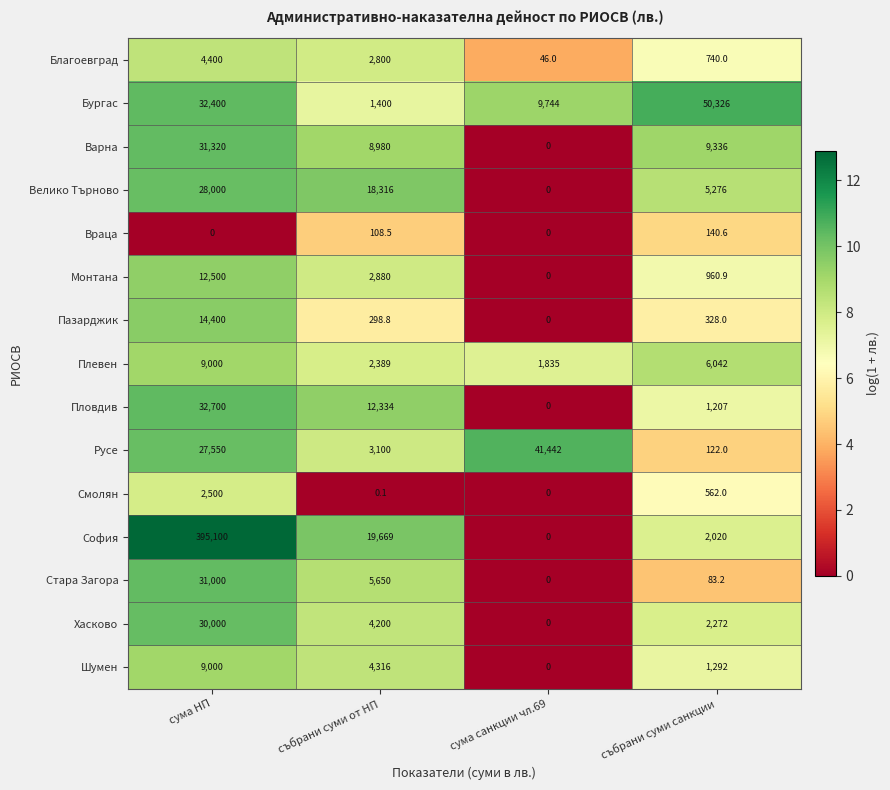

The value of Варна at сума НП is 42862.0. True or false?

False